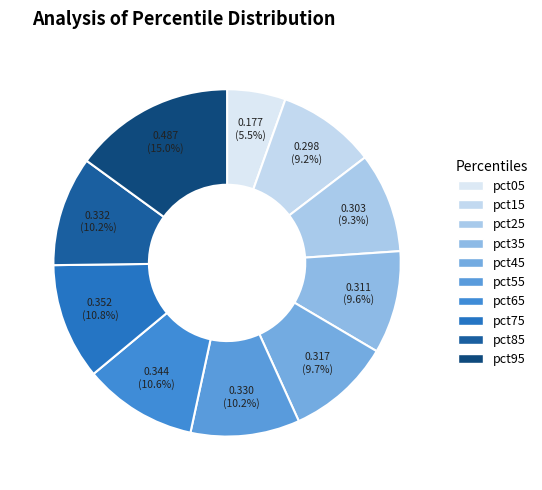

Is there any slice that represents more than half of the pie?

No